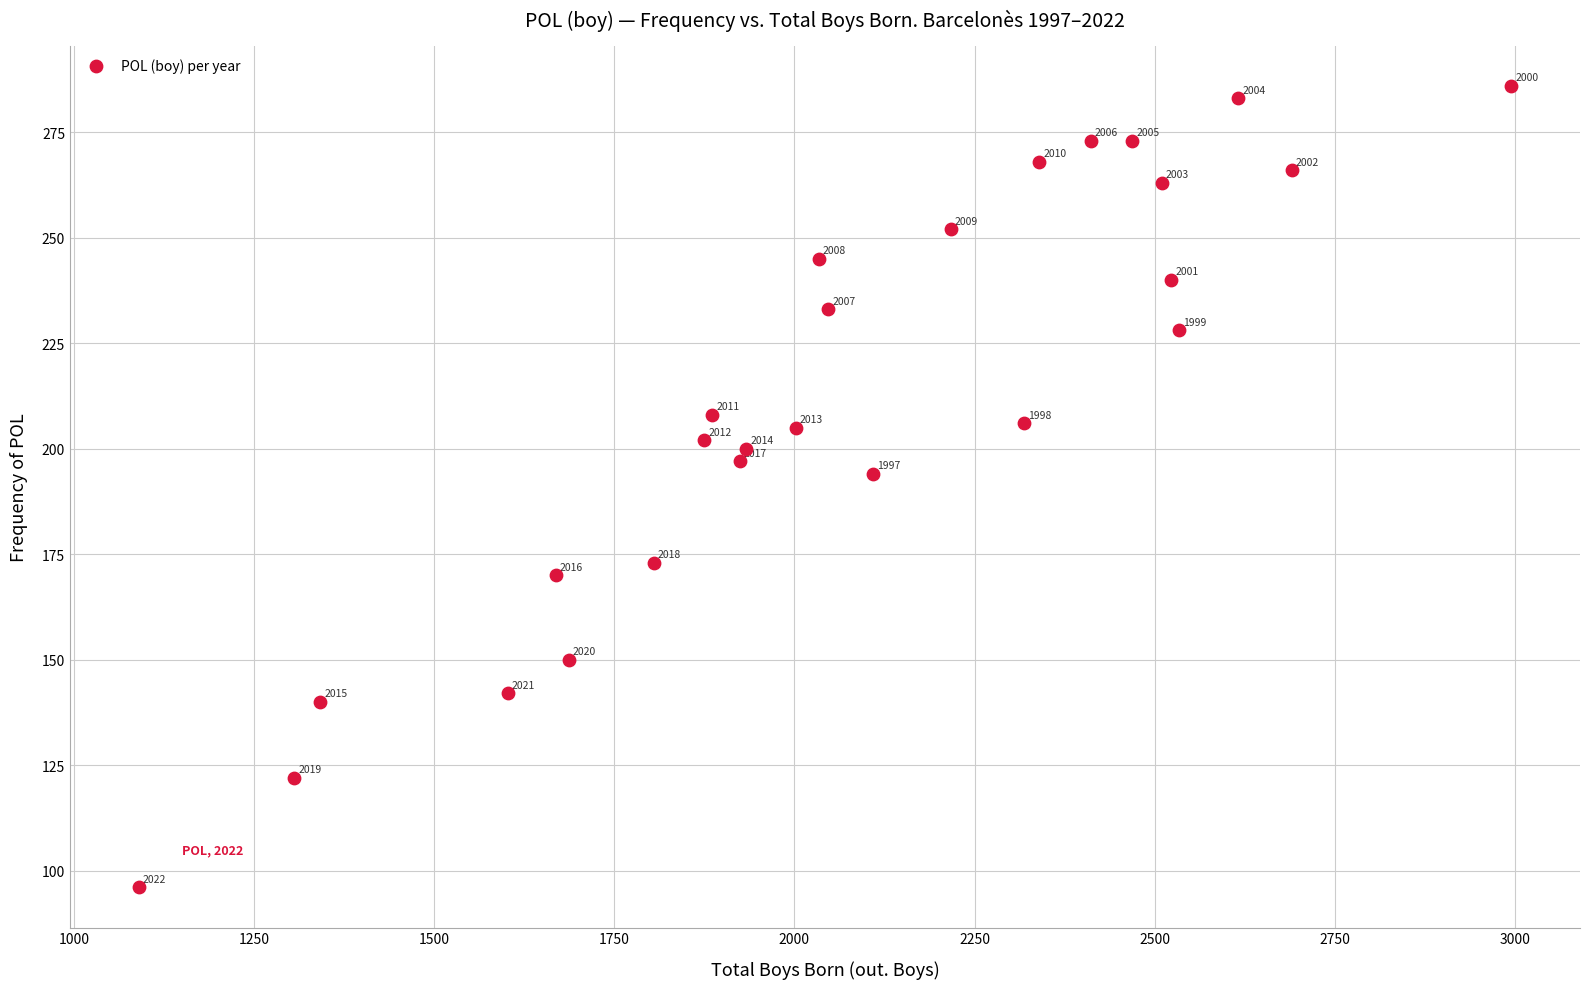

What is the range of Y values (max minus min)?

190